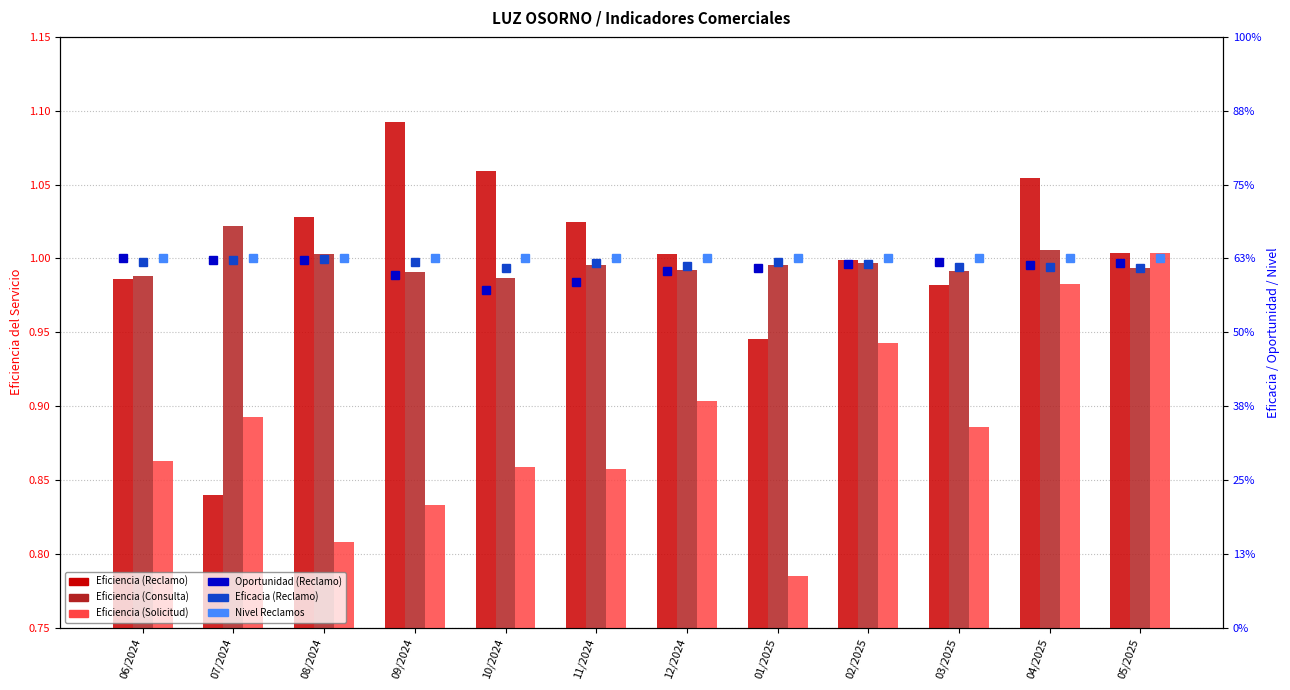

What is the difference between the highest and lowest values at 11/2024?

0.2